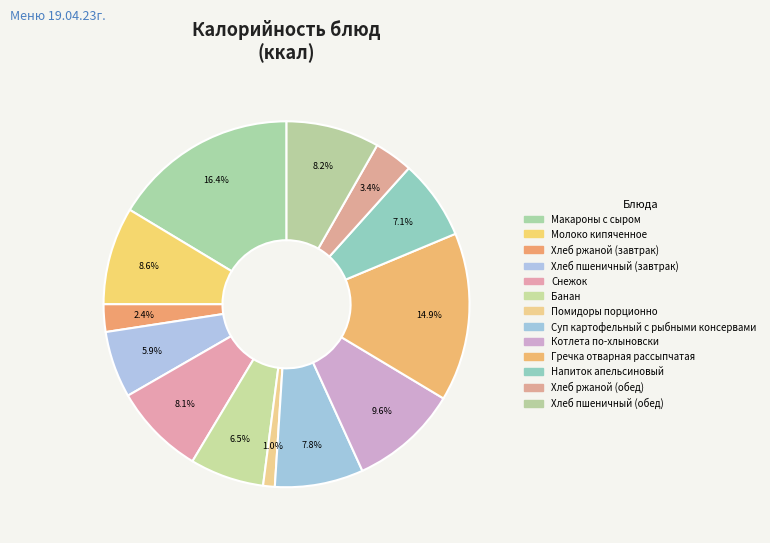

The Хлеб ржаной (завтрак) slice represents 2% of the pie. True or false?

True